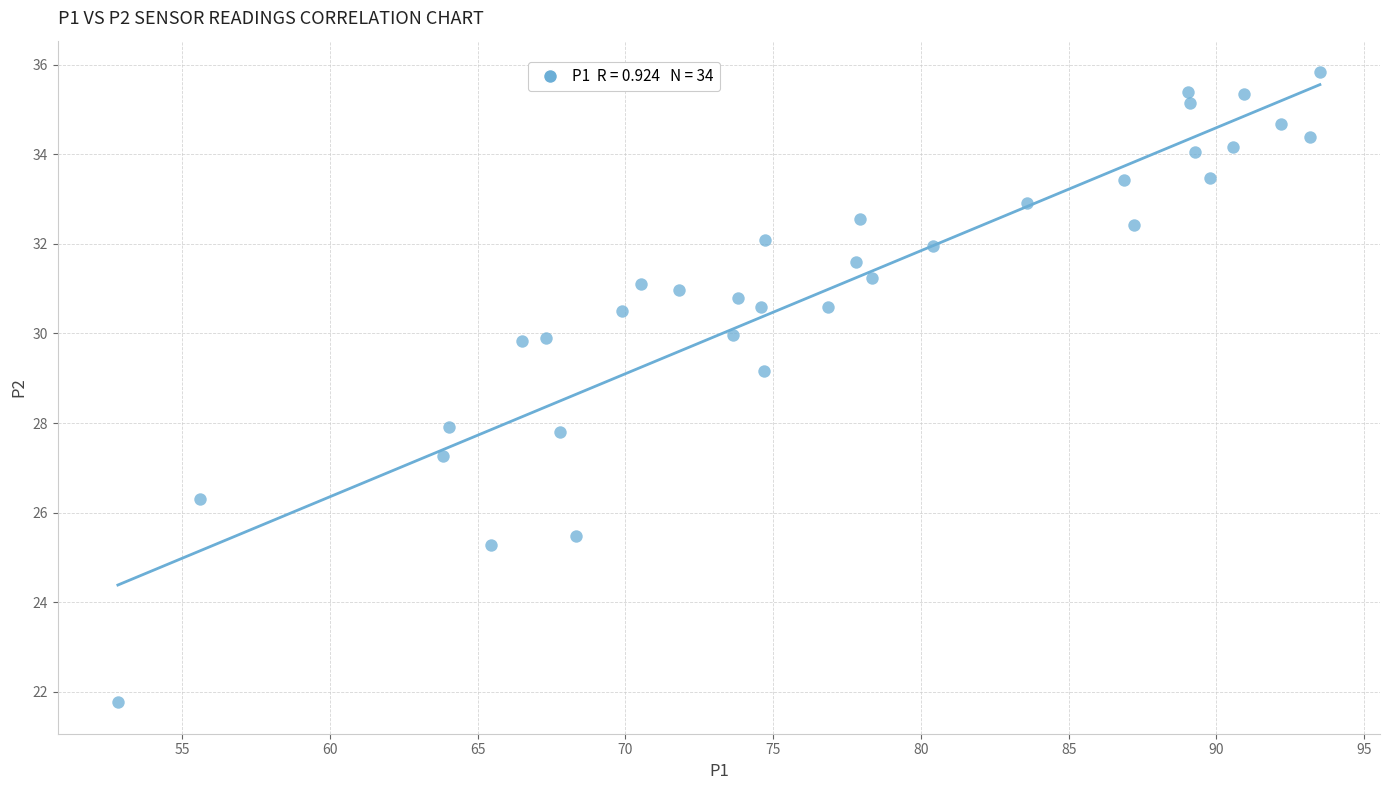

What is the range of X values (max minus min)?

40.7